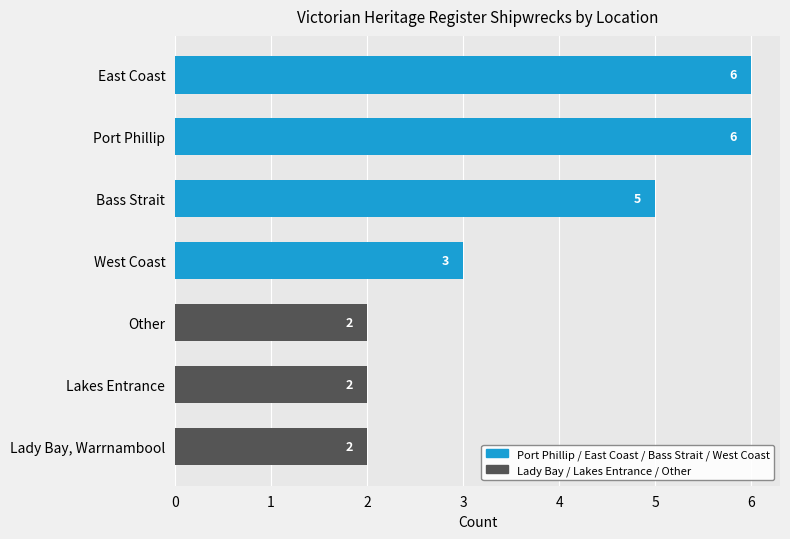

What is the ratio of the value at East Coast to the value at Lady Bay, Warrnambool?

3.0